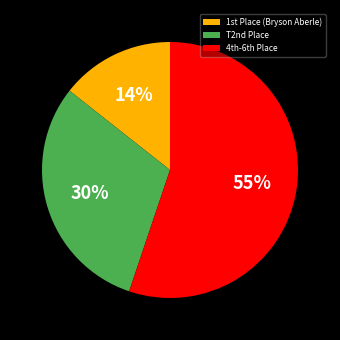

Is there any slice that represents more than half of the pie?

Yes